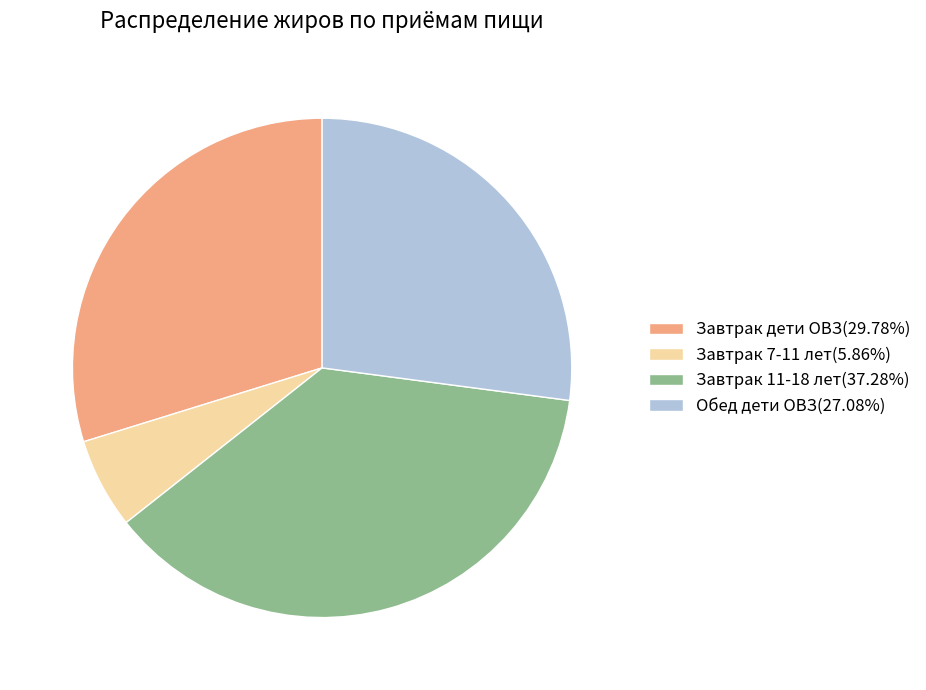

How many slices are in this pie chart?

4